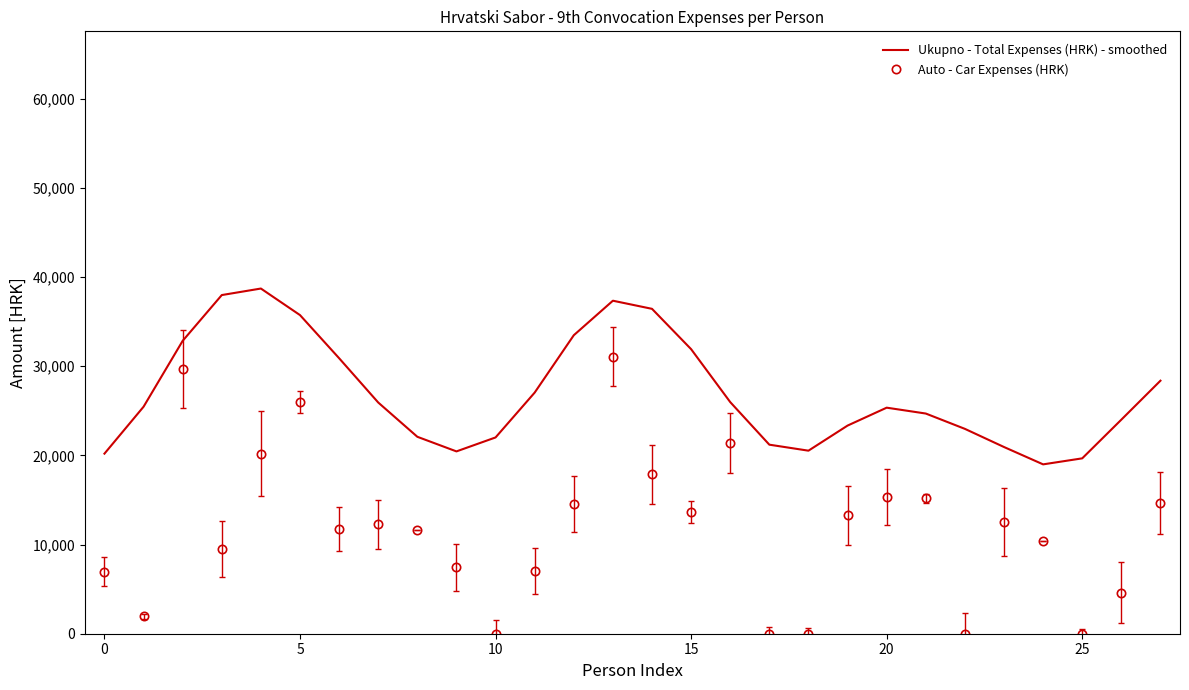

What are all the series names shown in the legend?

Ukupno - Total Expenses (HRK) - smoothed, Auto - Car Expenses (HRK)